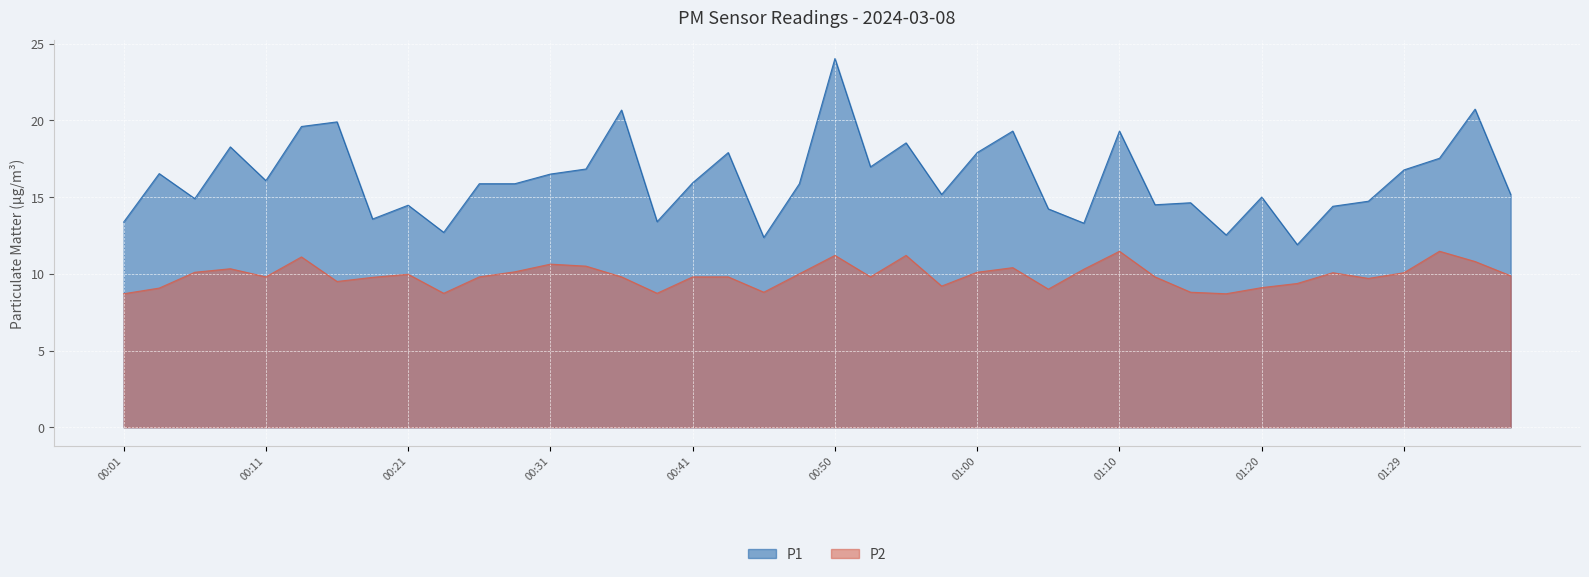

List the series in order of their peak value, lowest first.

P2, P1